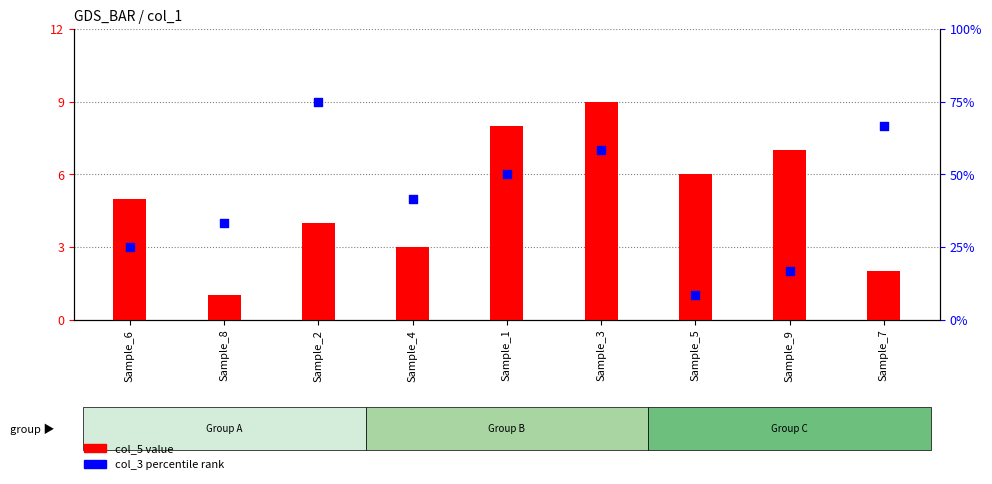

What are all the series names shown in the legend?

col_5 value, col_3 percentile